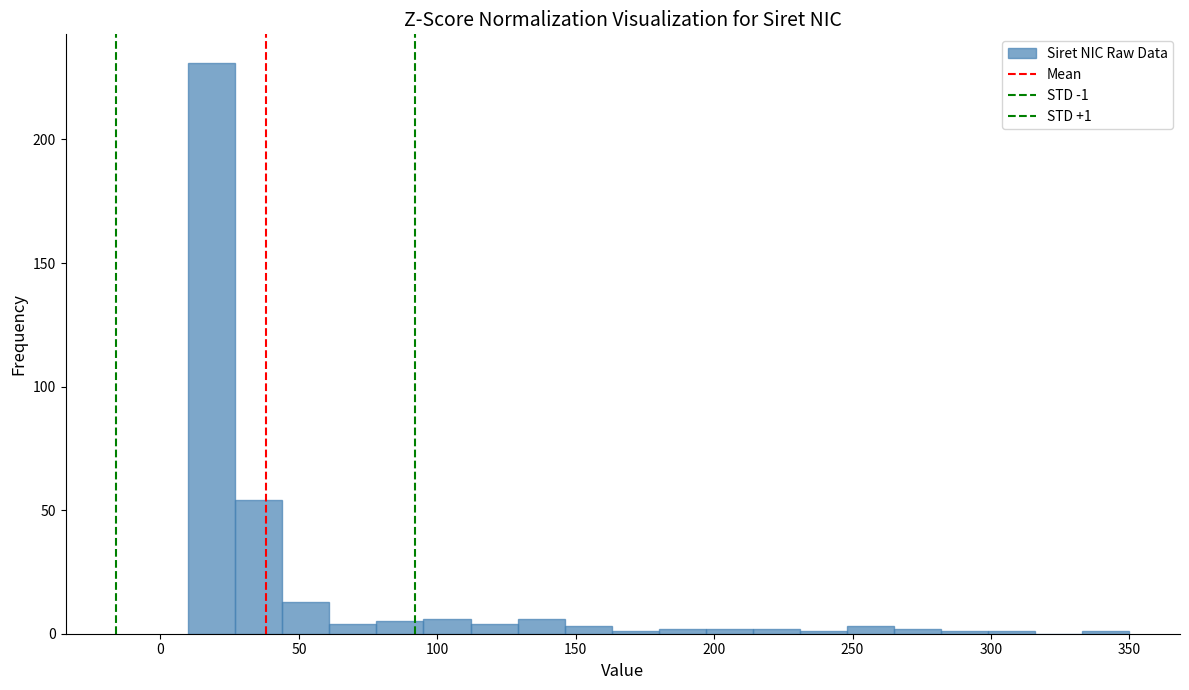

Around what value on the x-axis is the tallest bar? Give the approximate position of its centre, as read against the axis.

20